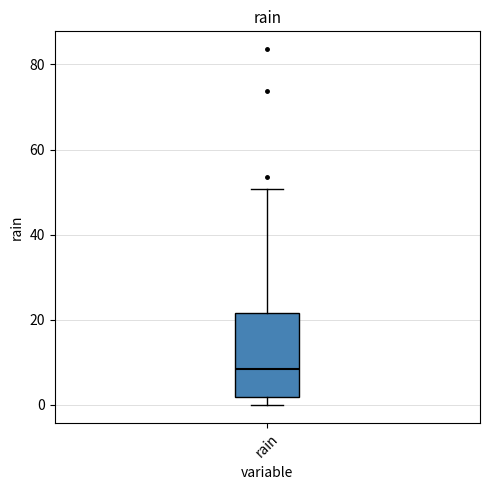

Read this box plot against the y-axis: the position of the median line, the range covered by the box, and the ends of both whiskers. The values are not printed on the chart, so give them approximately, as read against the axis.

median 8, box 2 to 22, whiskers 0 to 50